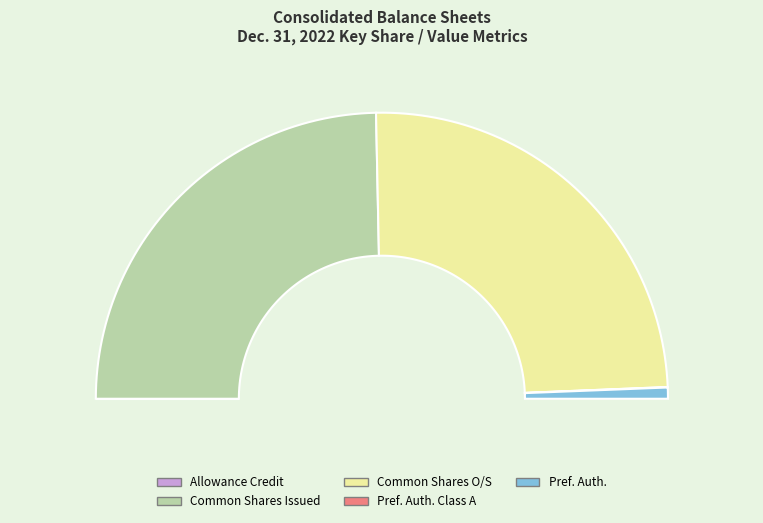

What percentage is the Preferred Shares Authorized slice, to the nearest percent?

1%